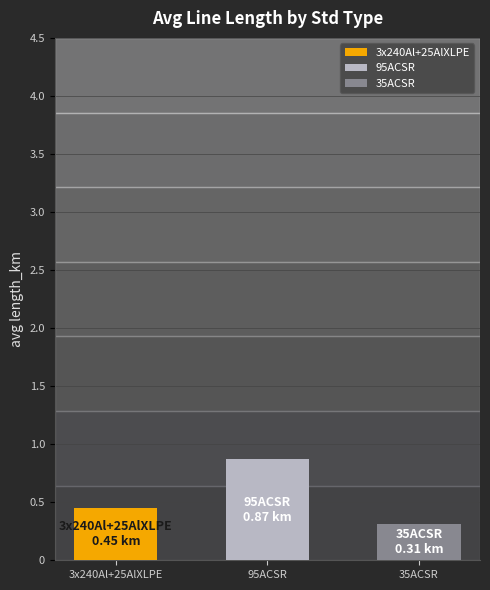

What is the difference between the maximum and minimum values?

0.6